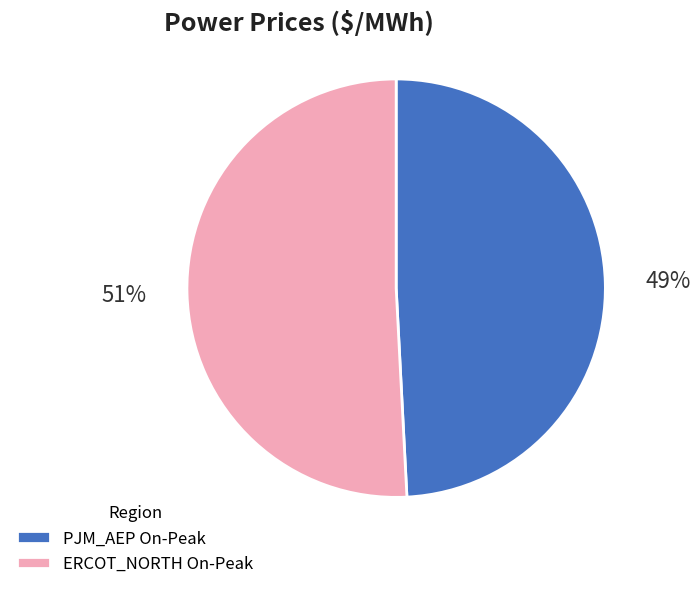

Is it true that ERCOT_NORTH On-Peak is 64% of the pie?

False